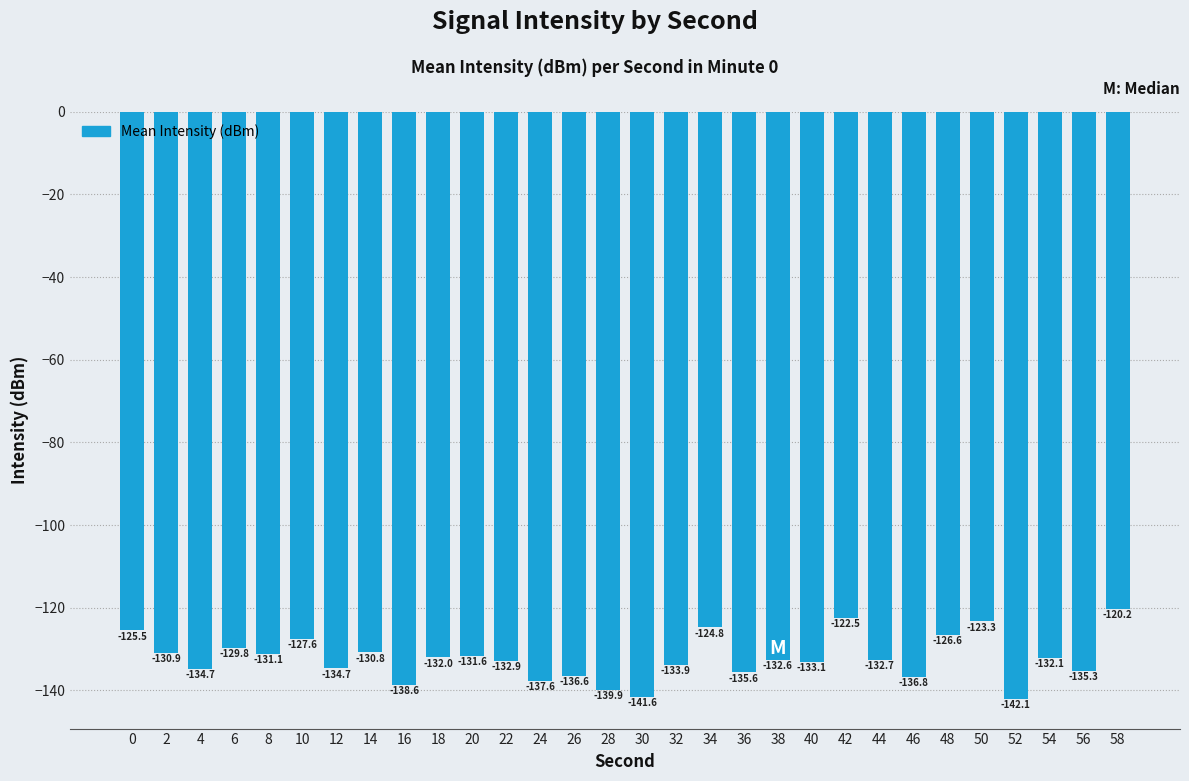

What is the value of the 20th bar from the left?

-132.6